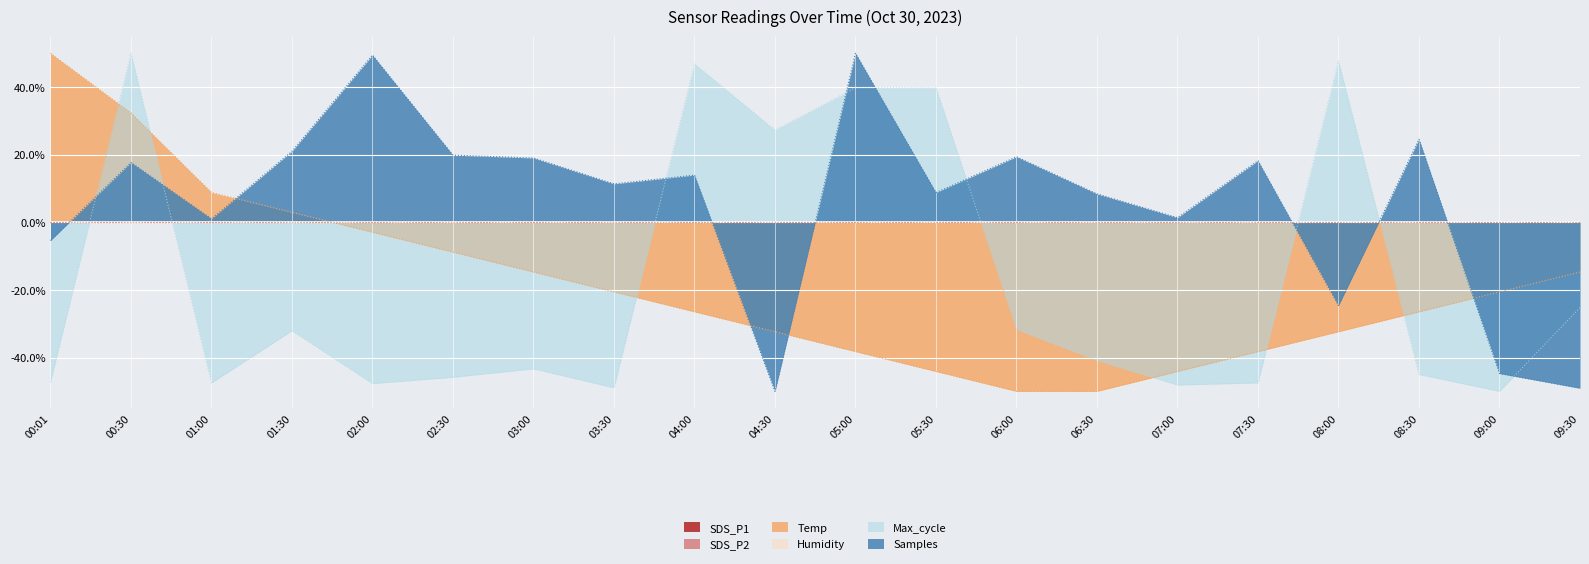

Which has a higher value, 03:00 or 02:30?

02:30